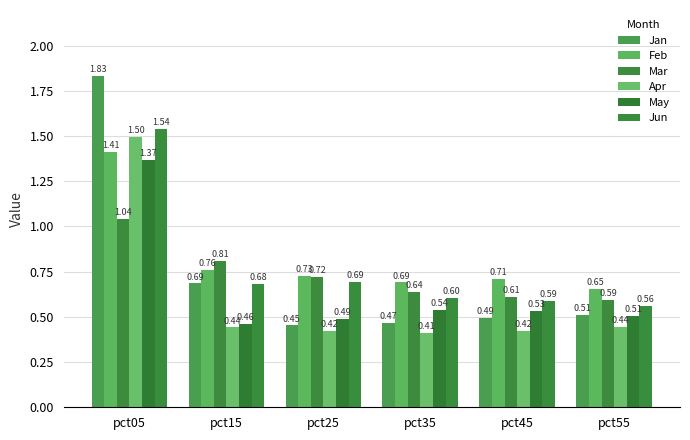

What is the spread (max minus min) of values at pct35?

0.3